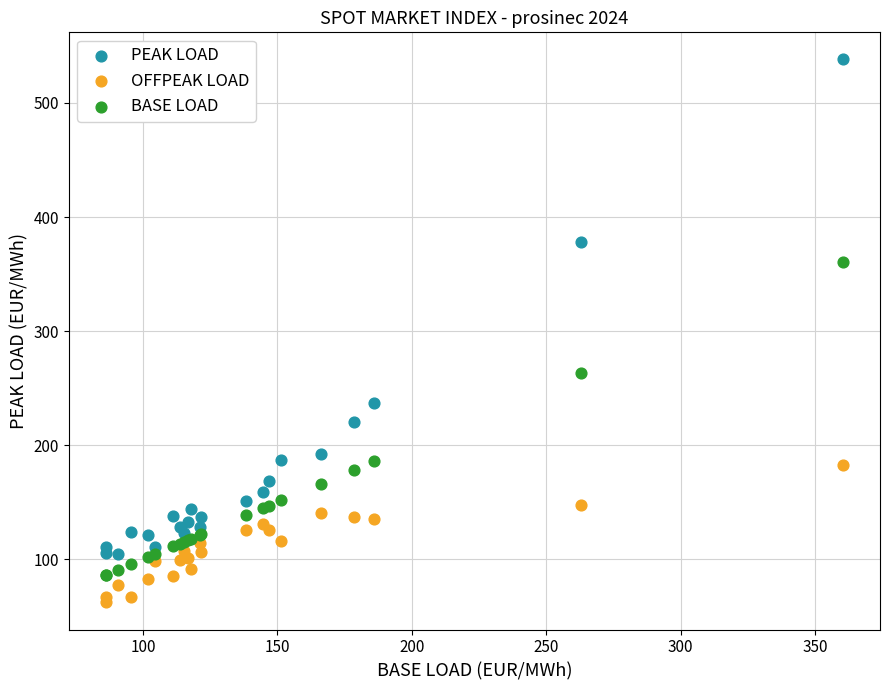

What is the X range (max minus min) for the scatter plot?

274.4